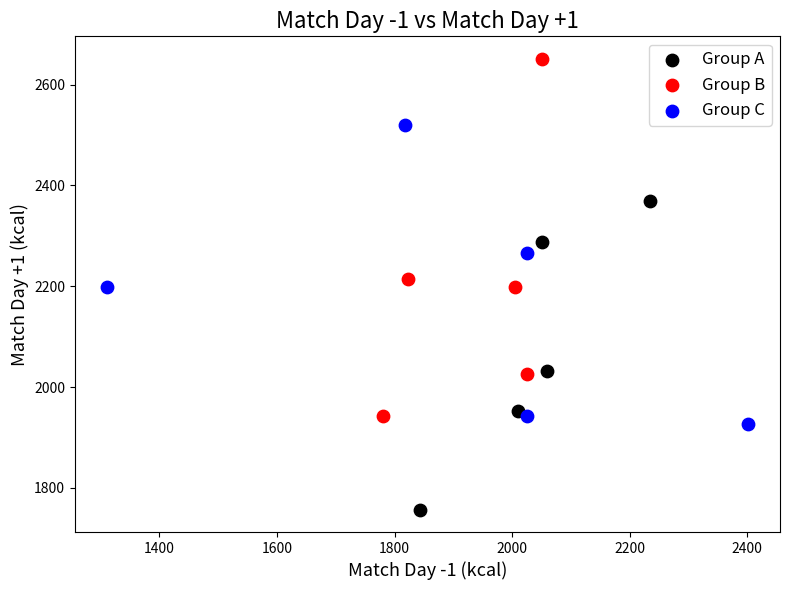

What are all the series names shown in the legend?

Group A, Group B, Group C